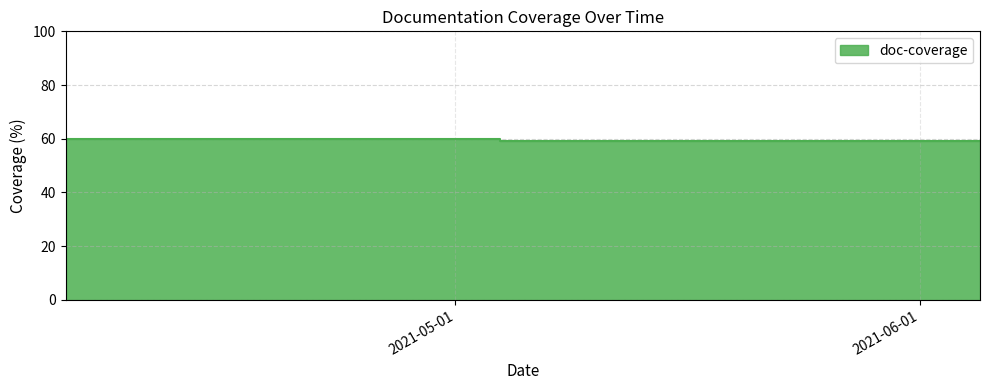

What is the difference between the values at 2021-04-05 and 2021-05-05?

1